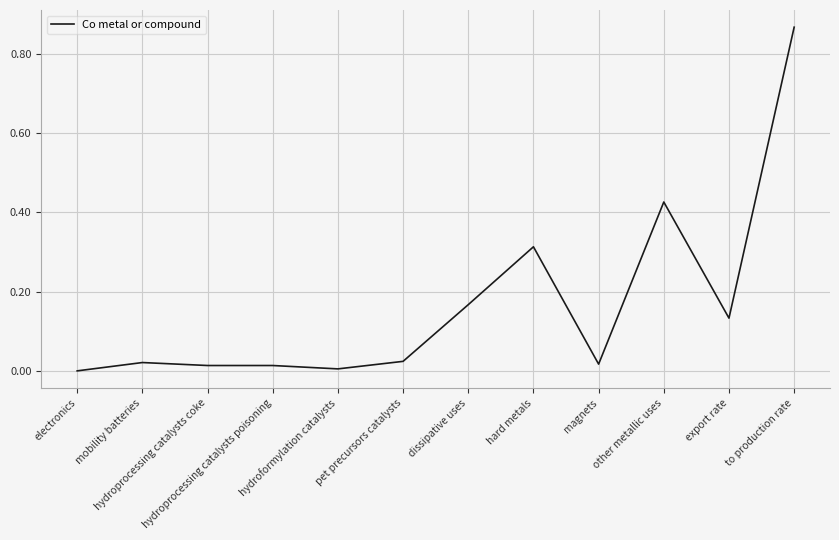

How many lines are shown in the chart?

1